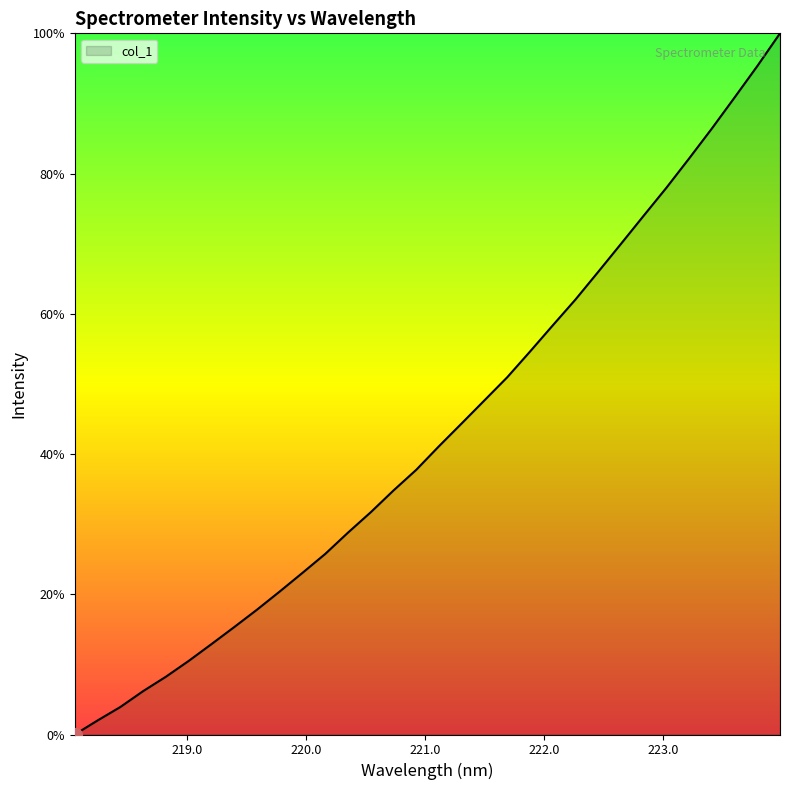

What is the difference between the second highest and second lowest values?

93.3